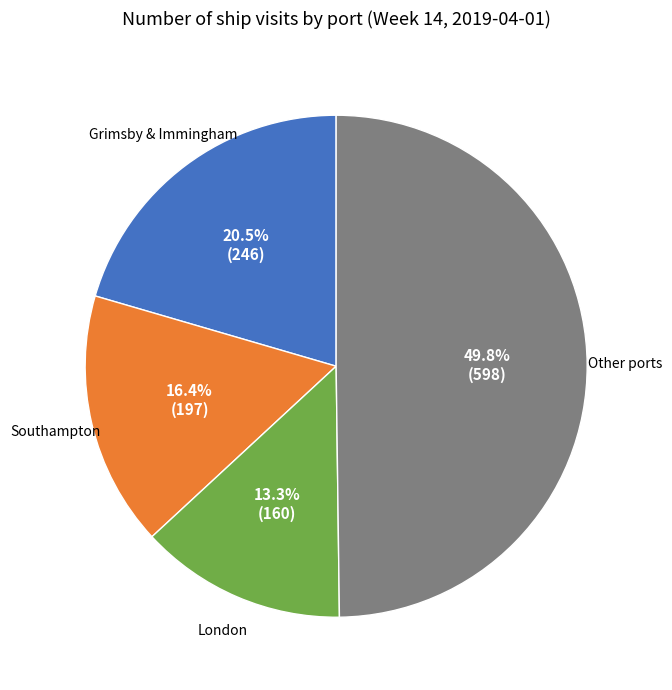

Count the number of slices in the pie.

4